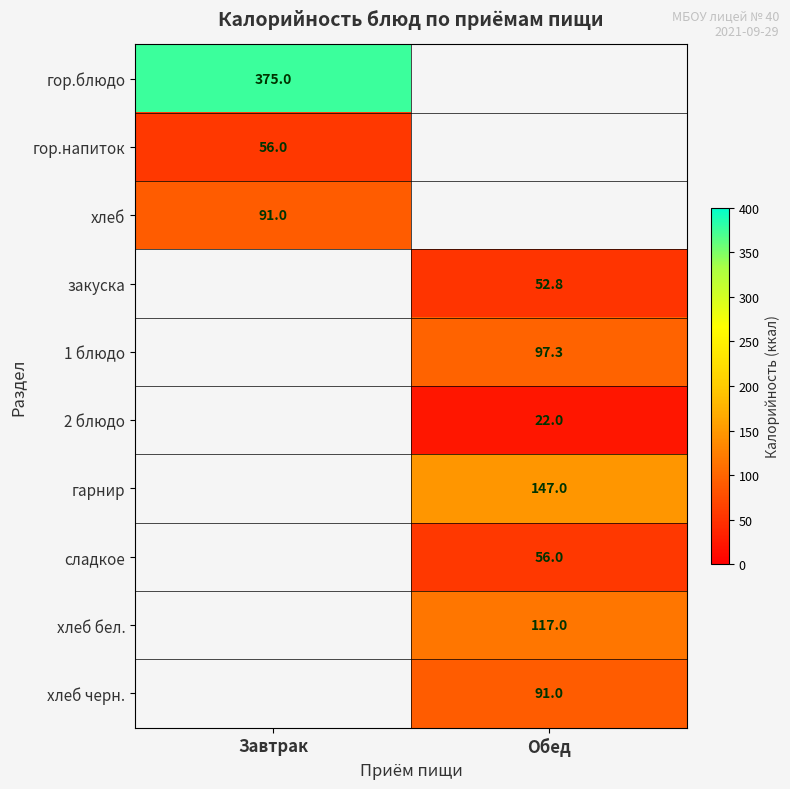

The 2 блюдо series shows 11.5 at Обед. True or false?

False